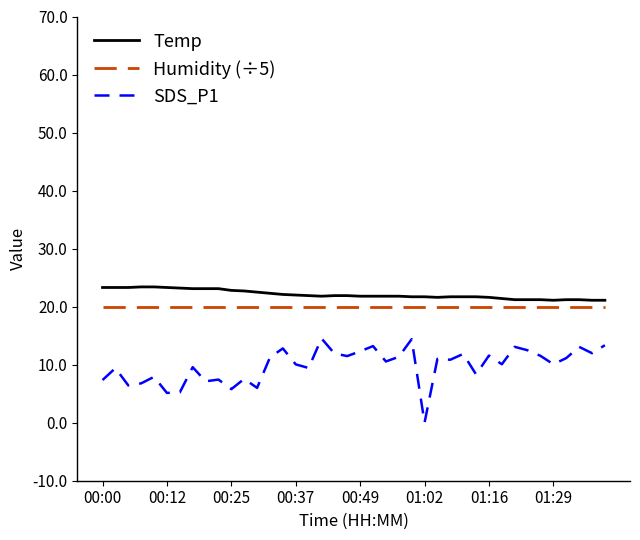

What is the maximum value for Temp?

23.4